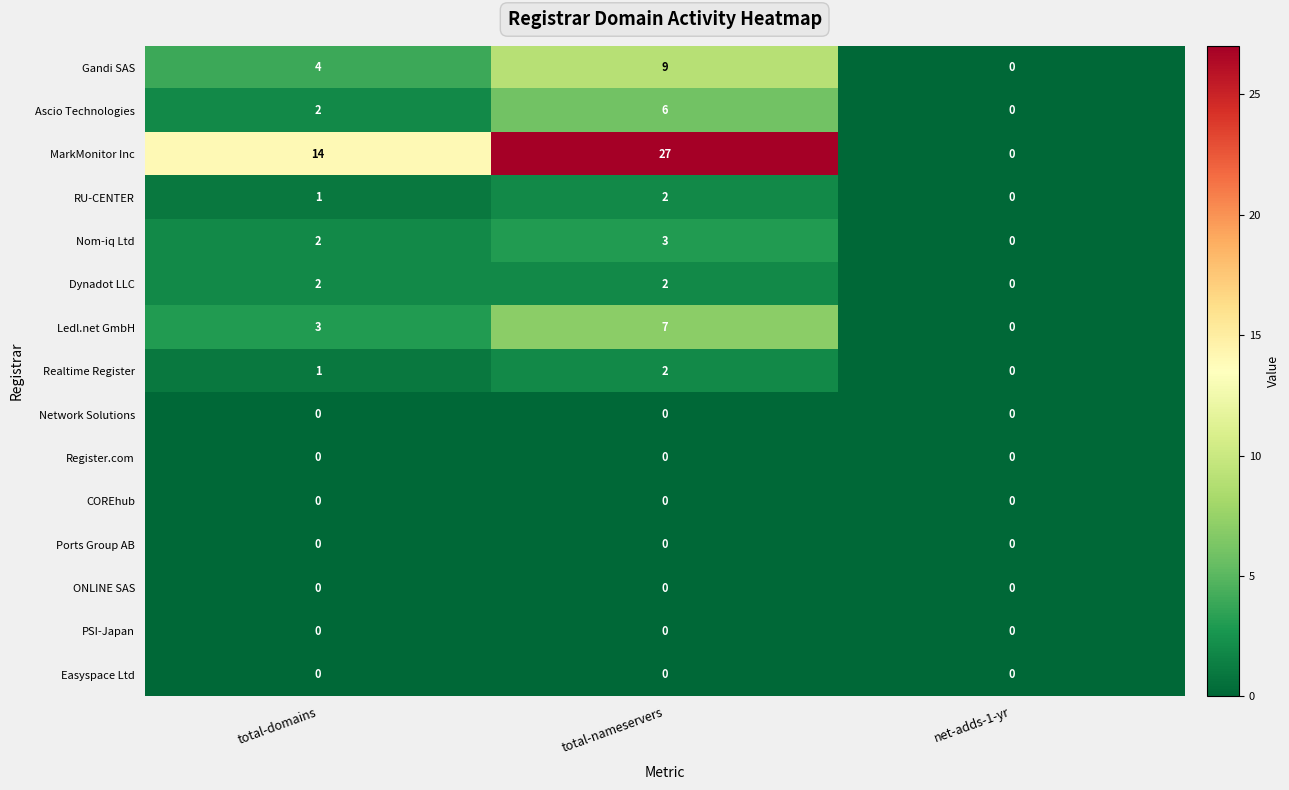

At which category is the sum across all series the highest?

total-nameservers